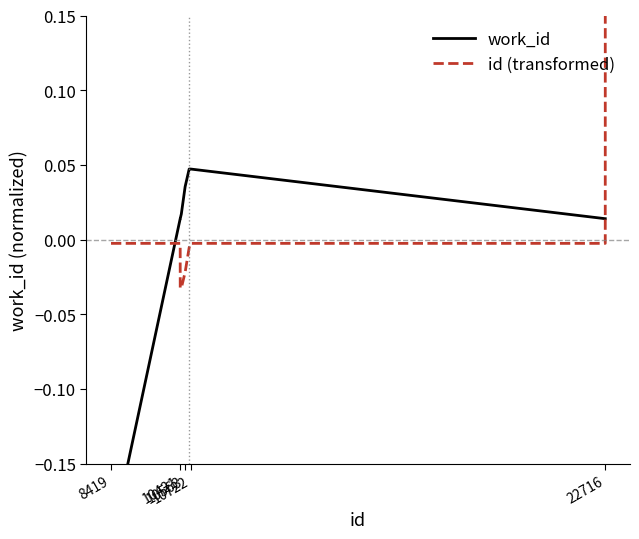

Is it true that id (transformed) equals -0.0 at 10722?

True